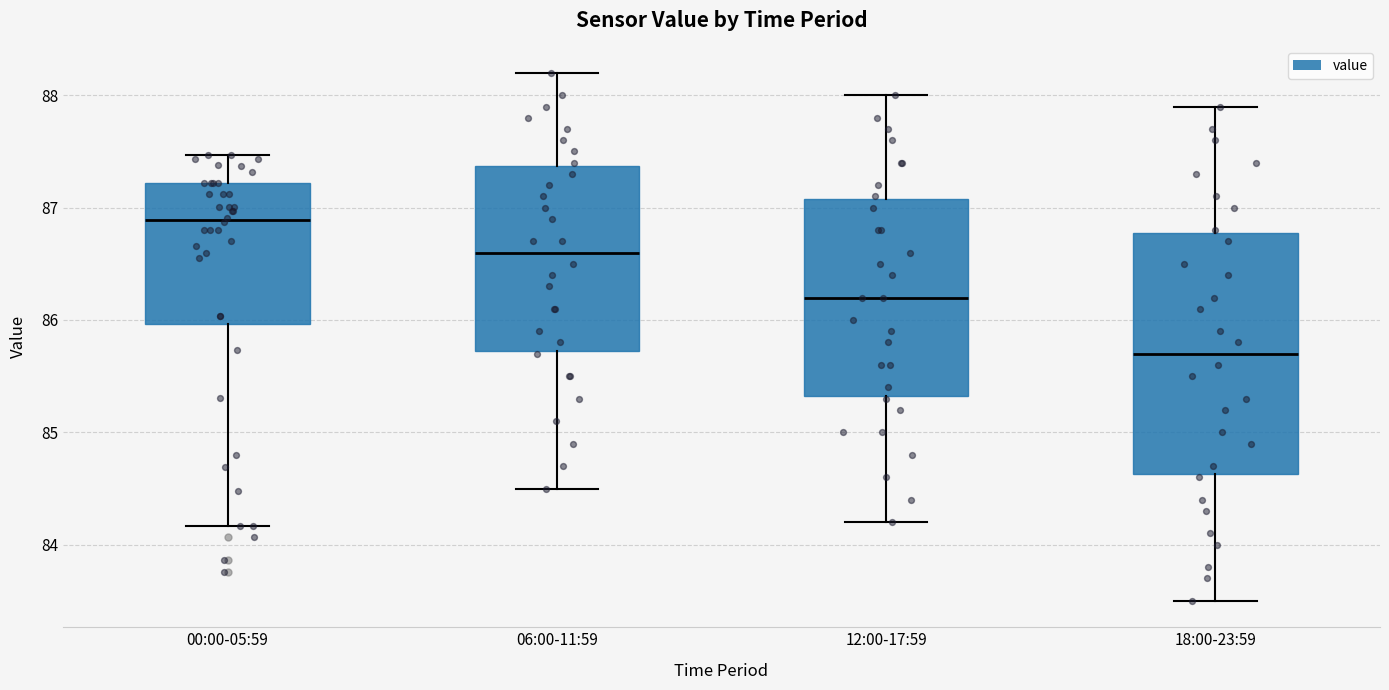

Which box is the tallest, from its lower edge to its upper edge?

18:00-23:59